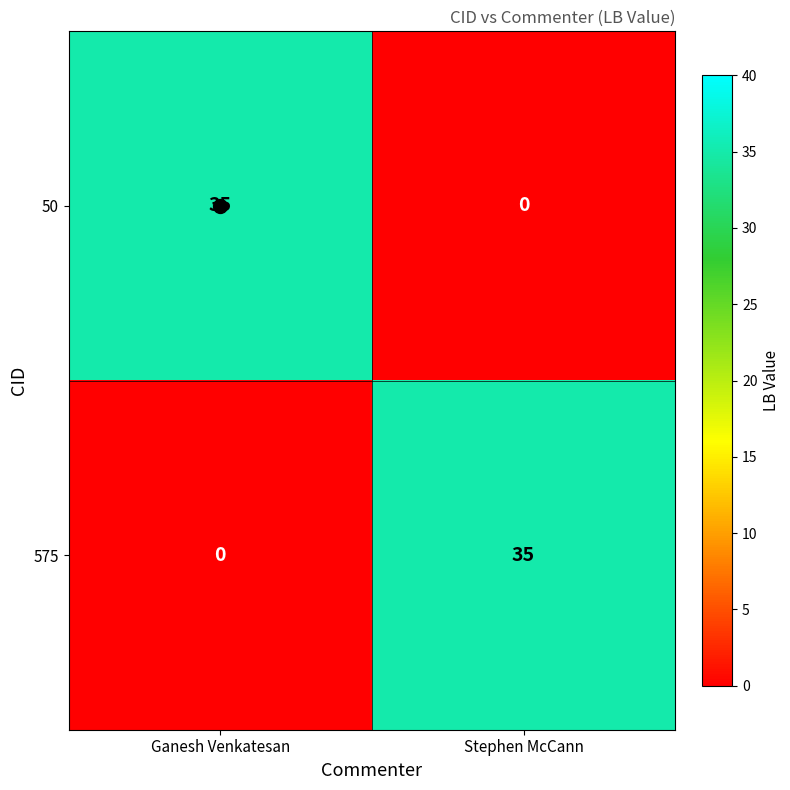

List the labels in order of 50 value, smallest first.

Stephen McCann, Ganesh Venkatesan